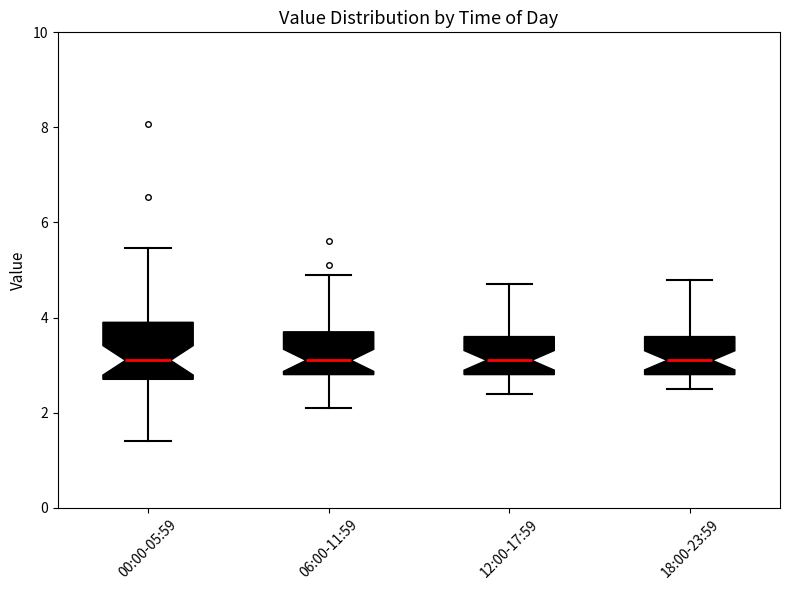

Reading left to right, transcribe this box plot: for each box, give where its median line is, the range the box spans, and where its two whiskers end, as read against the y-axis. The values are not printed on the chart, so give them approximately, as read against the axis.

00:00-05:59: median 3.2, box 2.8 to 4.0, whiskers 1.4 to 5.4
06:00-11:59: median 3.2, box 2.8 to 3.8, whiskers 2.2 to 5.0
12:00-17:59: median 3.2, box 2.8 to 3.6, whiskers 2.4 to 4.8
18:00-23:59: median 3.2, box 2.8 to 3.6, whiskers 2.6 to 4.8